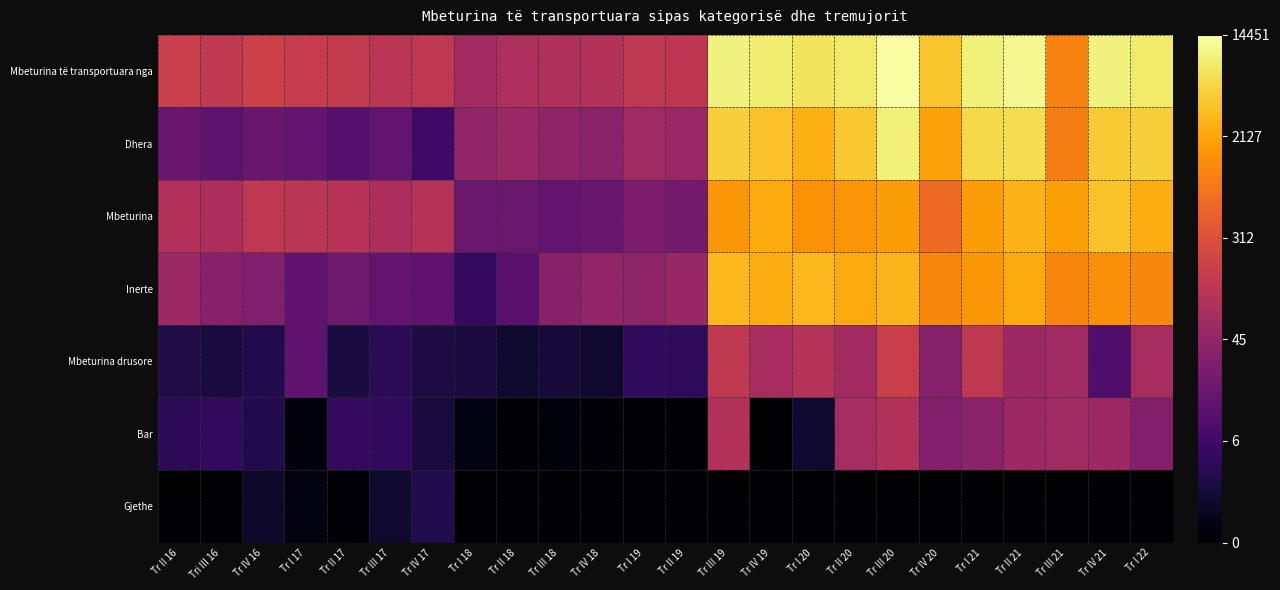

How many series are shown in this chart?

7